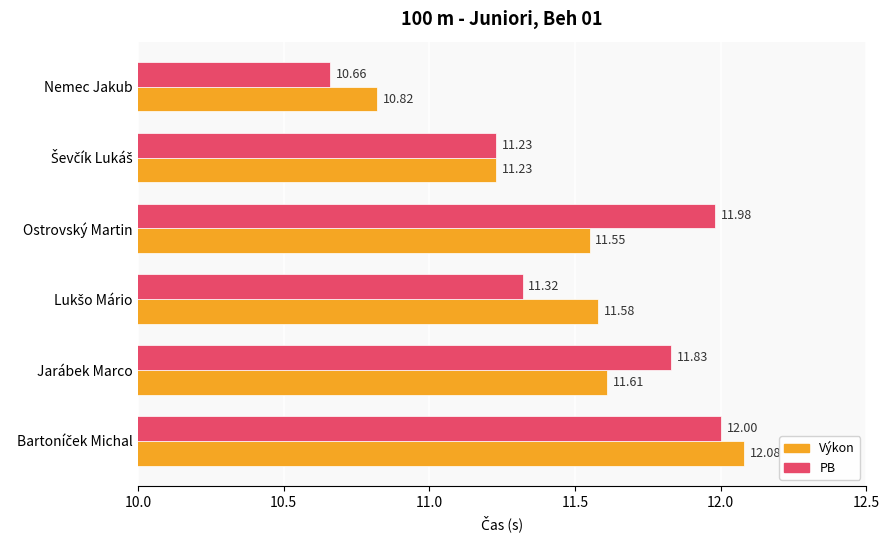

Which series has the widest spread of values?

PB